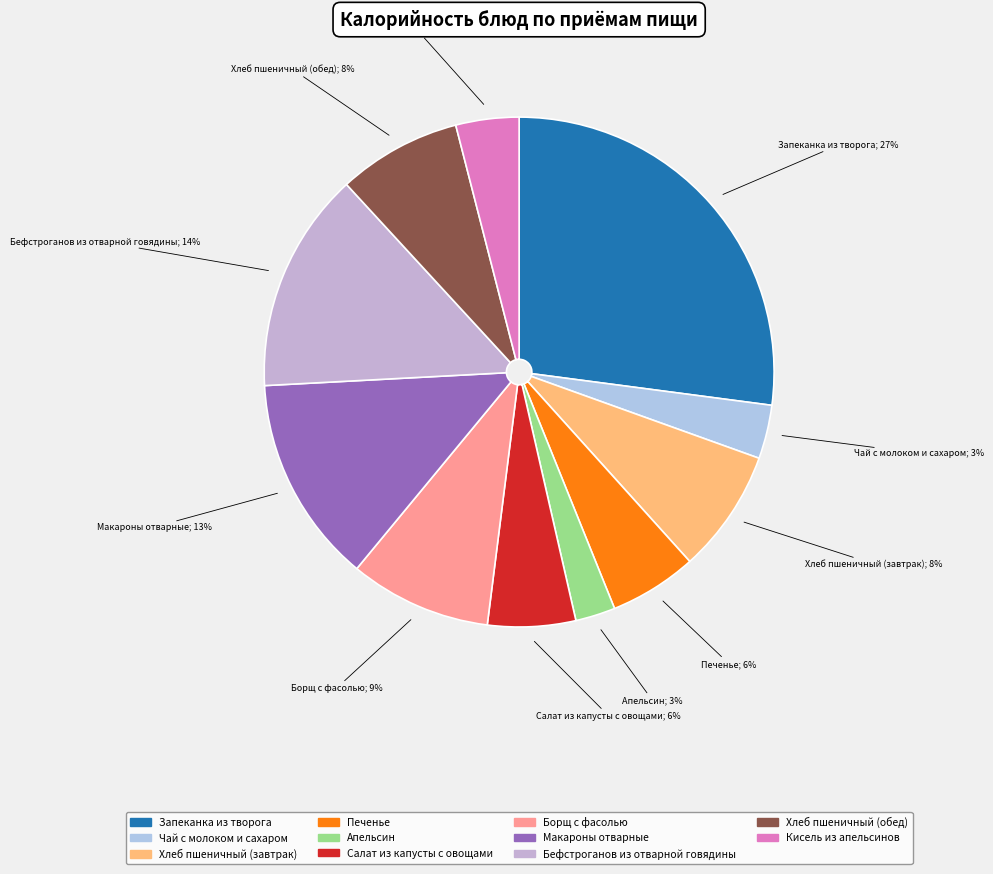

Rank the categories by value from lowest to highest.

Апельсин, Чай с молоком и сахаром, Кисель из апельсинов, Печенье, Салат из капусты с овощами, Хлеб пшеничный (завтрак), Хлеб пшеничный (обед), Борщ с фасолью, Макароны отварные, Бефстроганов из отварной говядины, Запеканка из творога